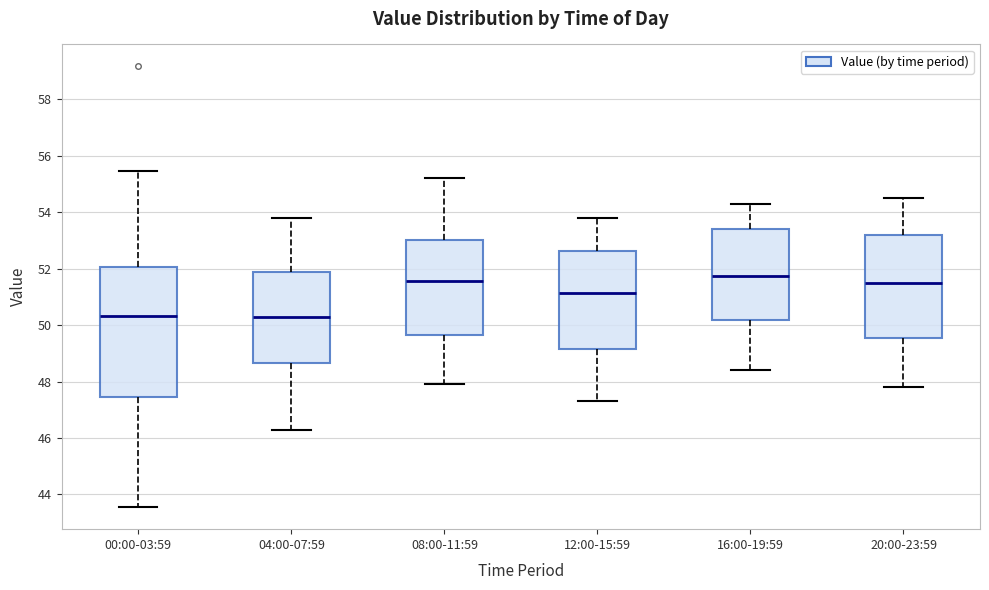

Reading left to right, read every box against the y-axis: the position of its median line, the range the box covers, and the ends of its whiskers. The values are not printed on the chart, so give them approximately, as read against the axis.

00:00-03:59: median 50.4, box 47.4 to 52.0, whiskers 43.6 to 55.4
04:00-07:59: median 50.4, box 48.6 to 51.8, whiskers 46.4 to 53.8
08:00-11:59: median 51.6, box 49.6 to 53.0, whiskers 48.0 to 55.2
12:00-15:59: median 51.2, box 49.2 to 52.6, whiskers 47.4 to 53.8
16:00-19:59: median 51.8, box 50.2 to 53.4, whiskers 48.4 to 54.4
20:00-23:59: median 51.6, box 49.6 to 53.2, whiskers 47.8 to 54.6